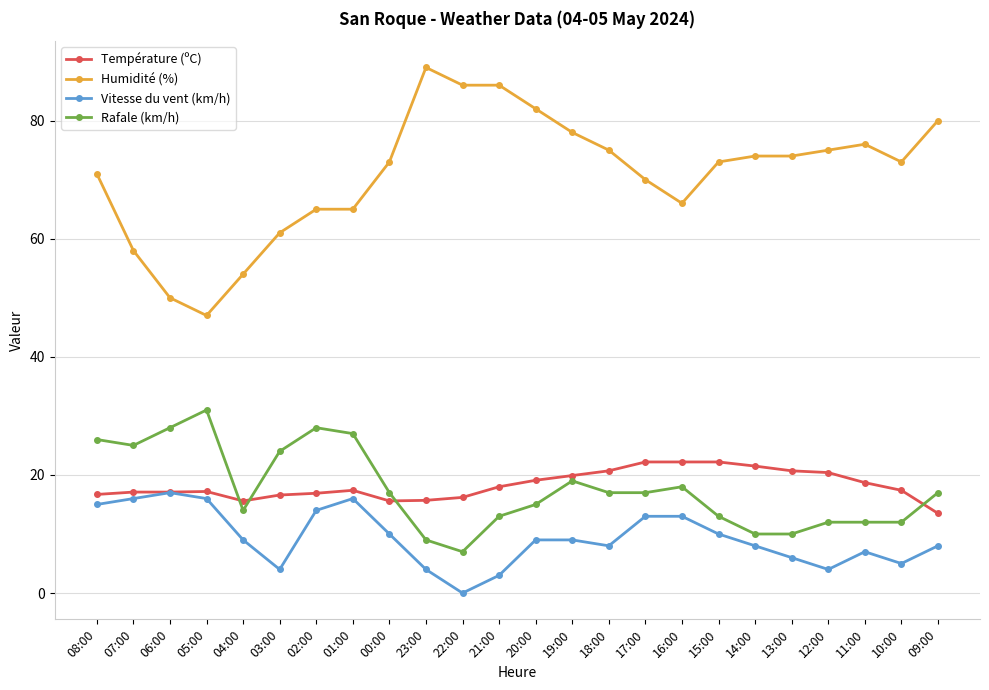

At which category does Humidité (%) reach its first local valley?

05:00